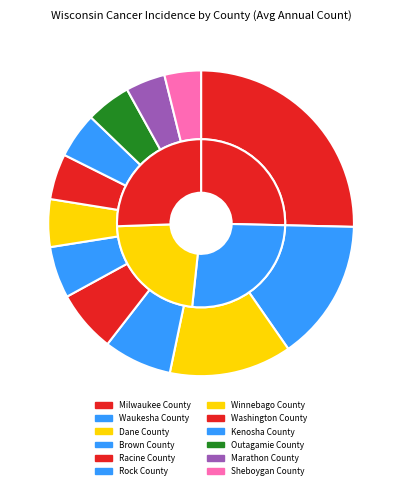

Is Marathon County the majority of the pie?

No